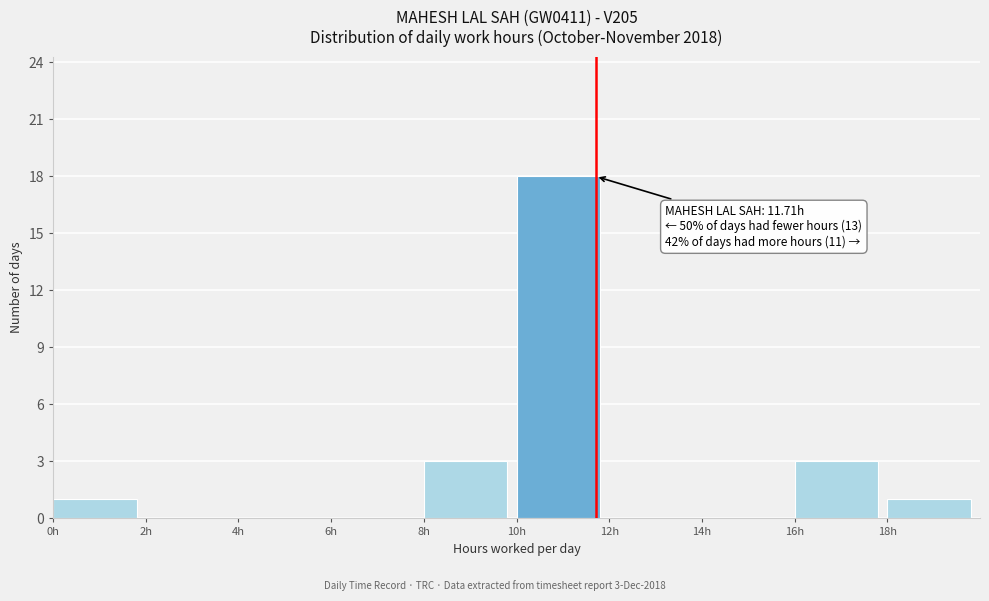

Over which range of the x-axis is the bar tallest?

10 to 12